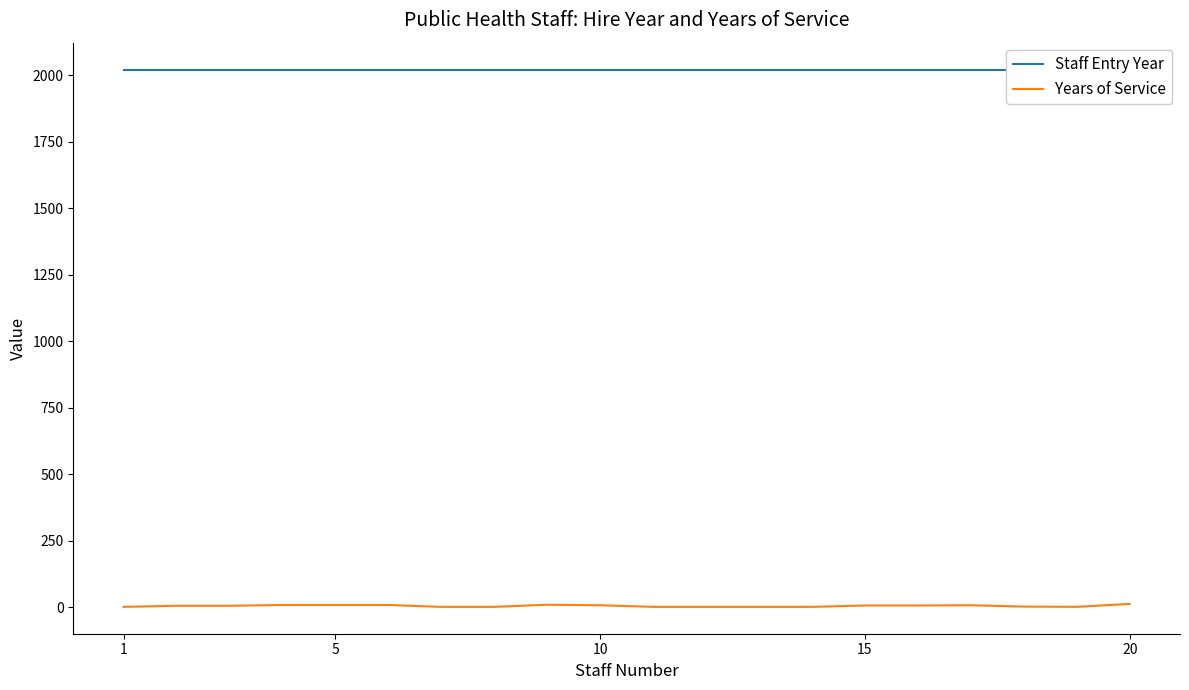

What is the smallest value displayed?

1